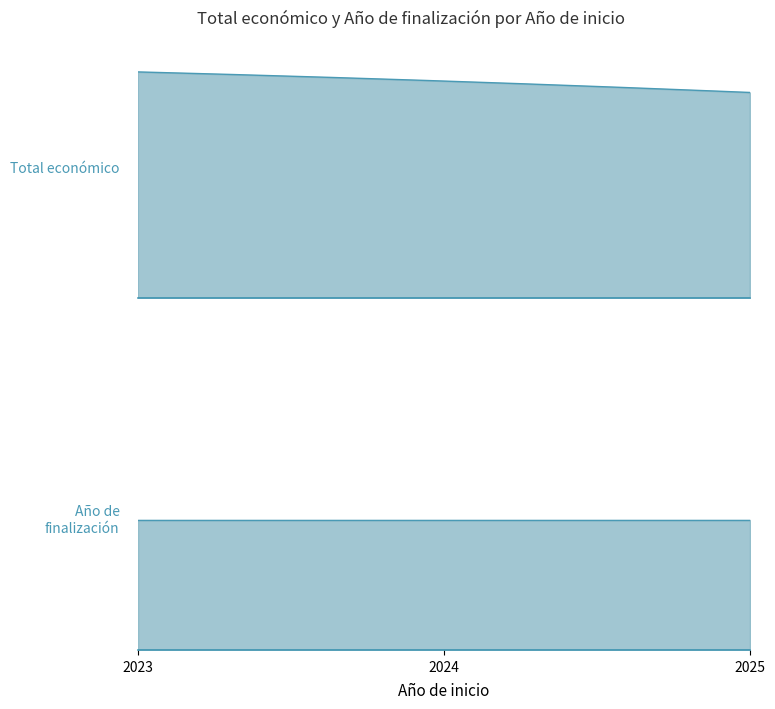

Reading right to left, extract all data points from this chart.

Total económico: 520062	548889	571965
Año de finalización: 2027	2027	2027